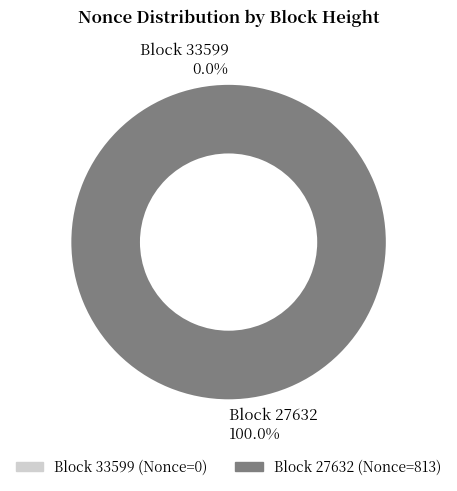

What percentage do 33599 and 27632 together represent?

100.0%